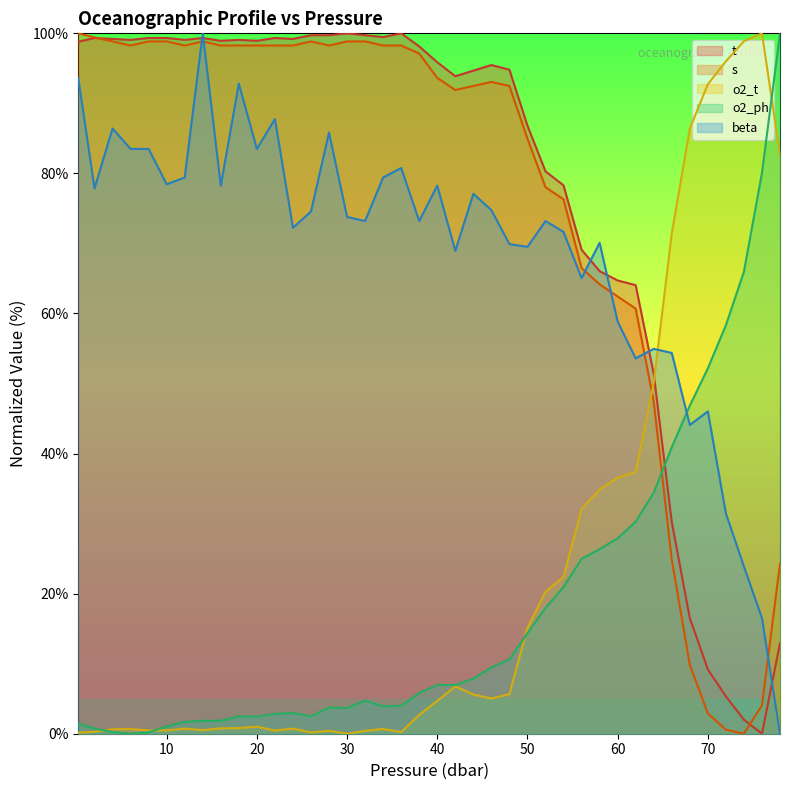

At which label is o2_ph closest to 50?

70